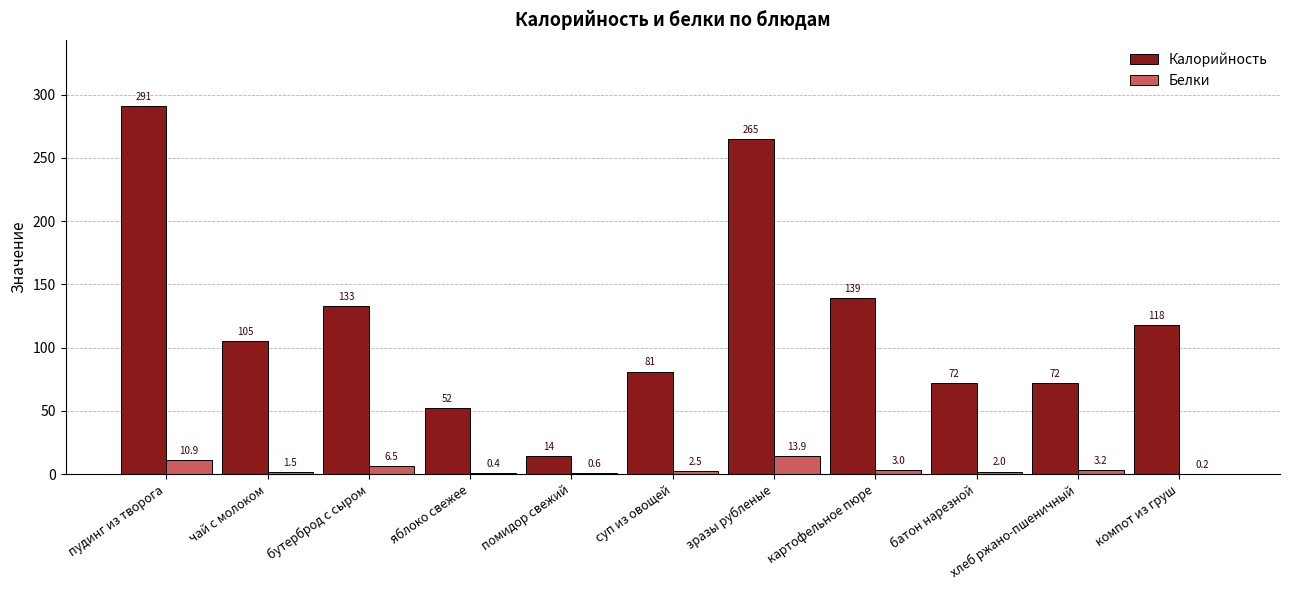

What is the maximum value for Калорийность?

291.0